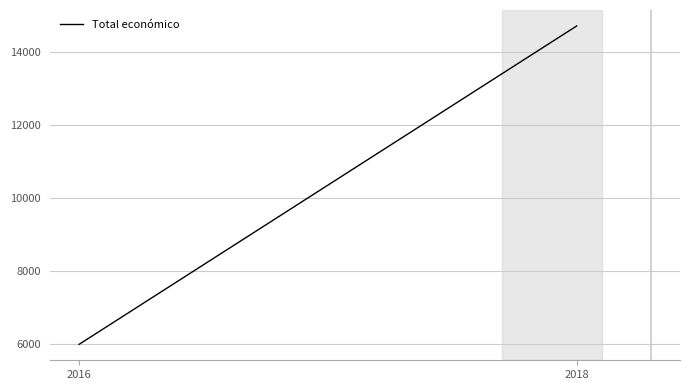

Reading left to right, what are all the values shown in this chart?

5980.5	14714.6